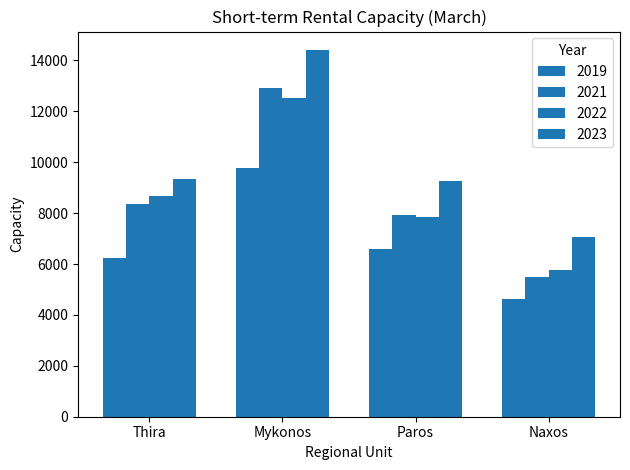

Which category has the lowest value in the 2023 series?

Naxos